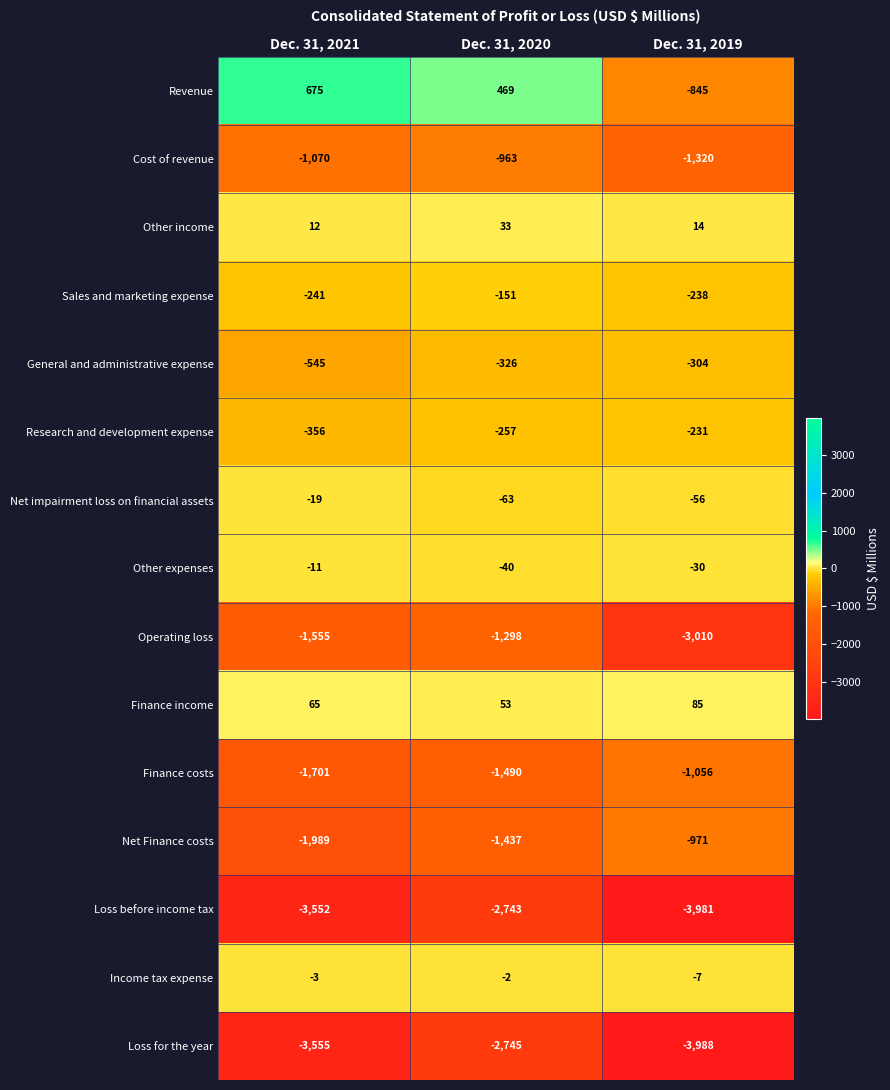

Which series has the largest total across all categories?

Revenue